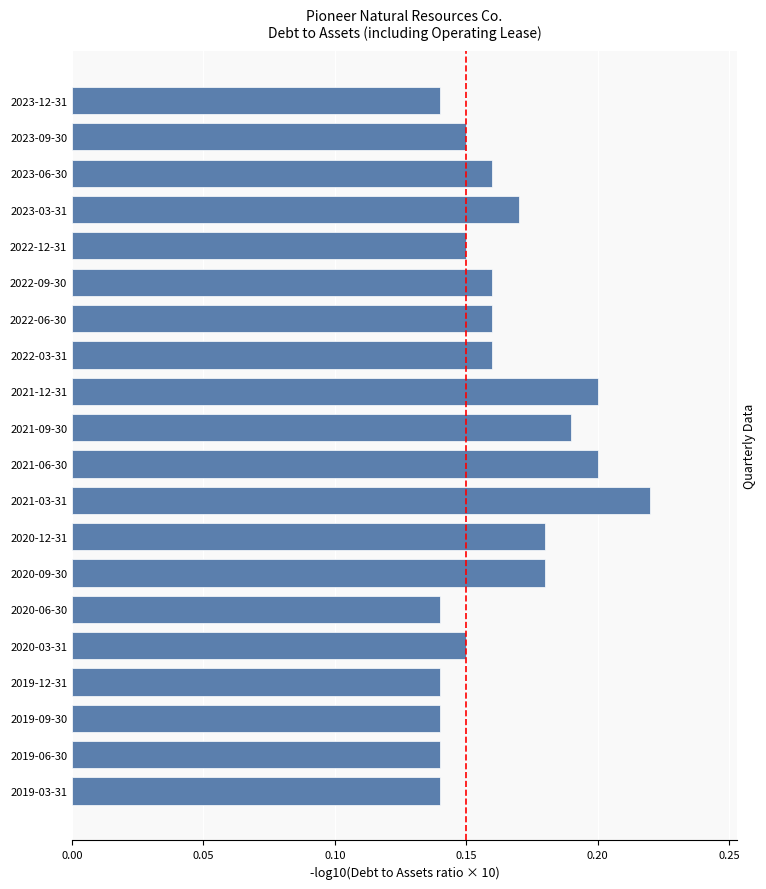

At which category does the chart reach its peak across all series?

2021-03-31